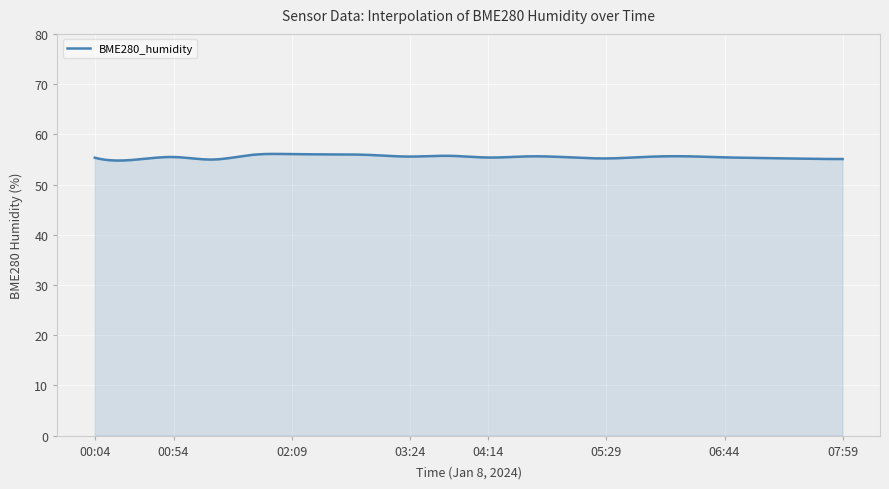

Does the chart have visible grid lines?

Yes